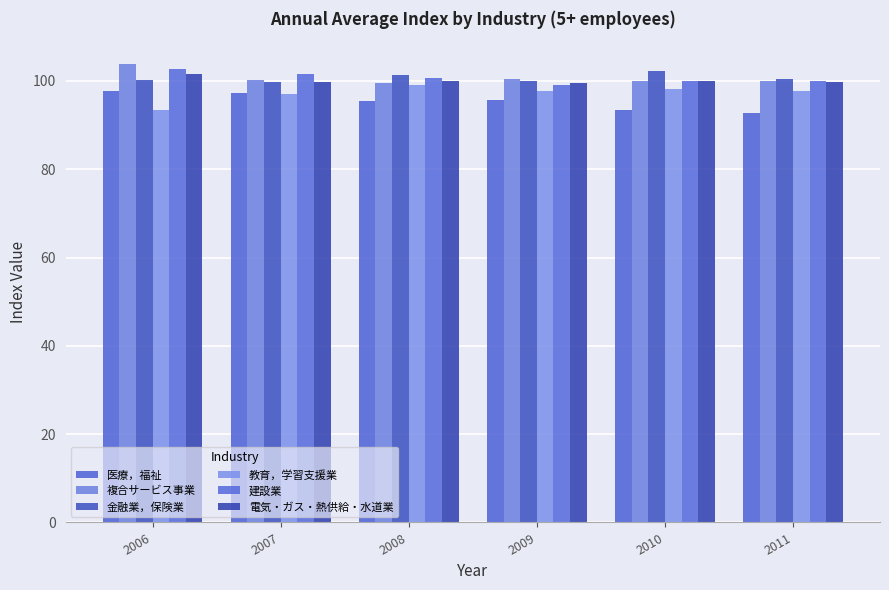

What is the value of the 電気・ガス・熱供給・水道業 bar at the 1st from the left?

101.5